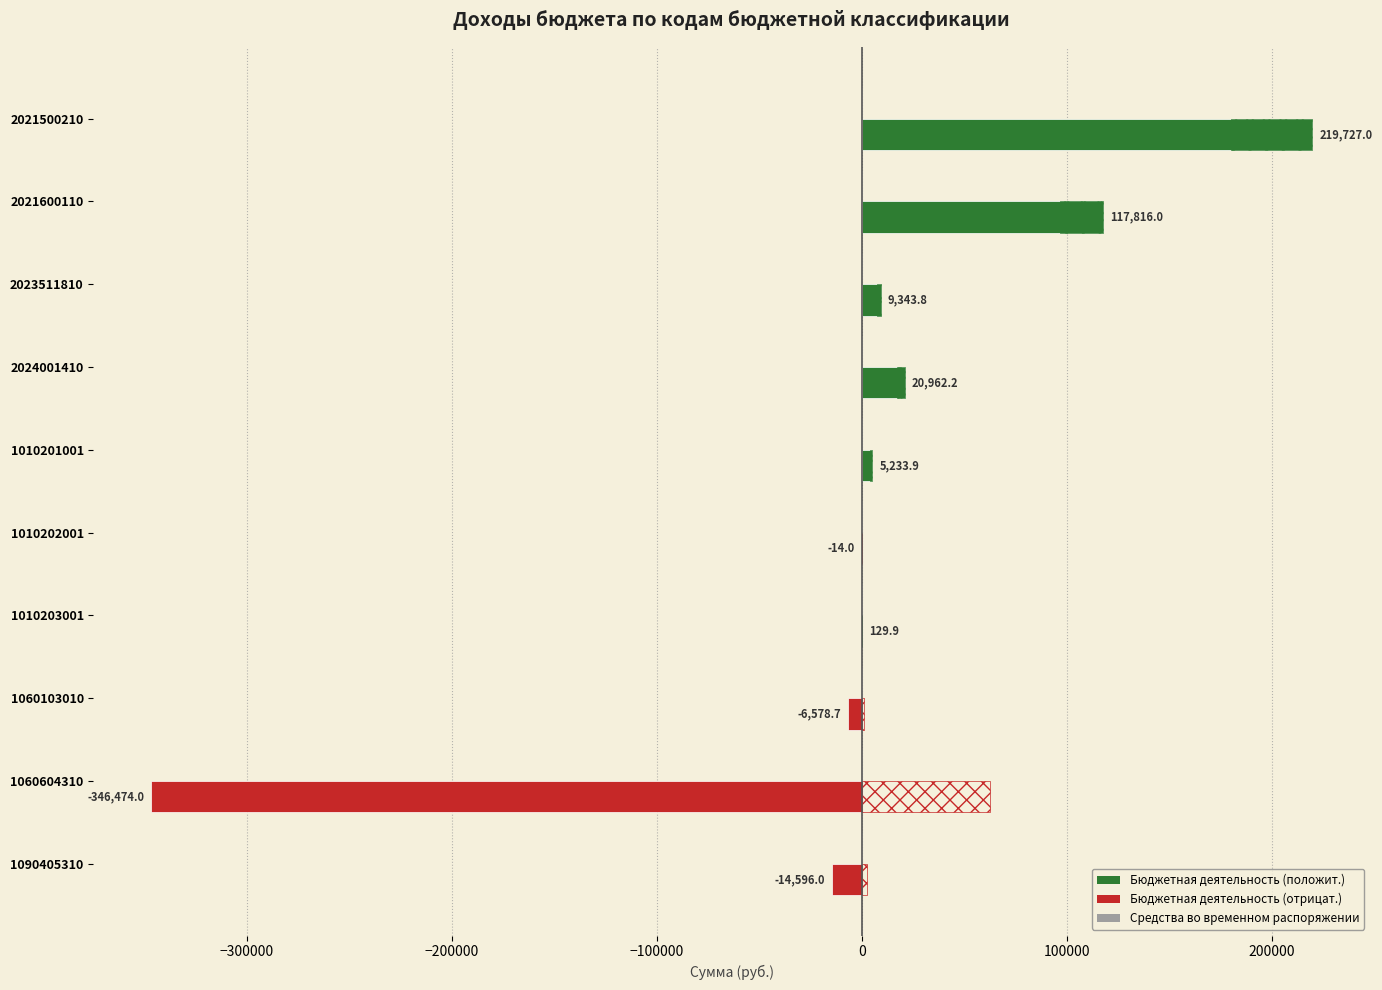

Between 1090405310 and 1010203001, which is larger?

1010203001